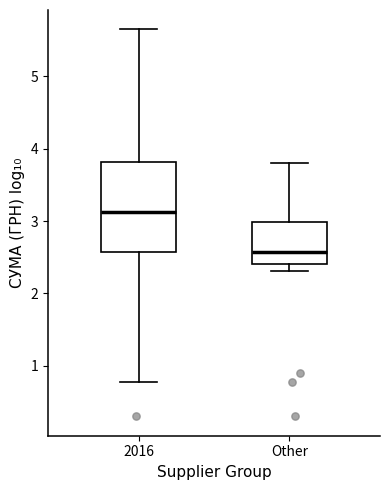

Reading left to right, read every box against the y-axis: the position of its median line, the range the box covers, and the ends of its whiskers. The values are not printed on the chart, so give them approximately, as read against the axis.

2016: median 3.1, box 2.6 to 3.8, whiskers 0.8 to 5.6
Other: median 2.6, box 2.4 to 3.0, whiskers 2.3 to 3.8